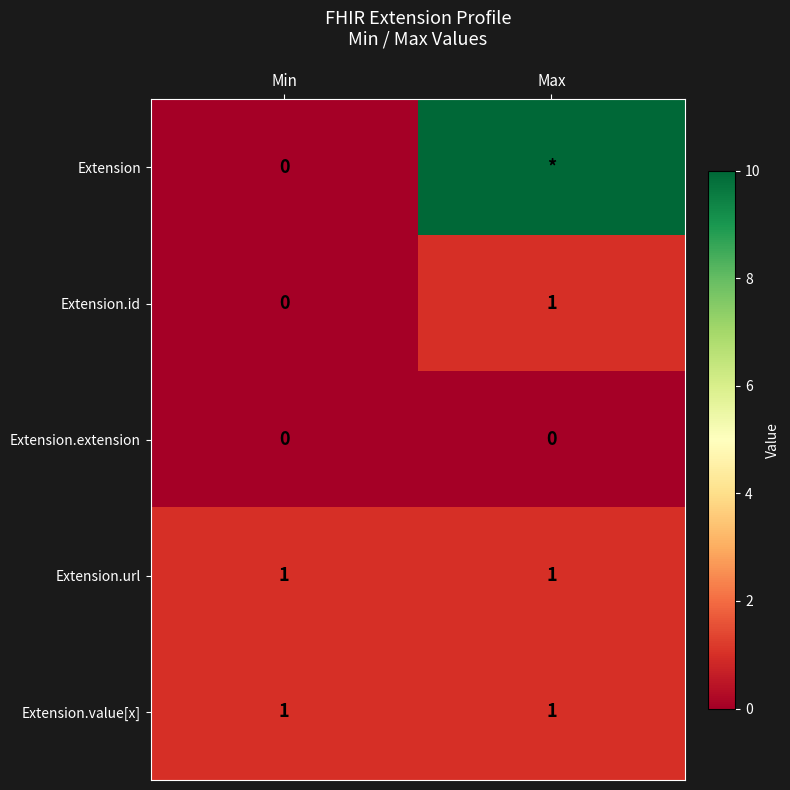

True or false: Extension.value[x] has a value of 2 at Min.

False